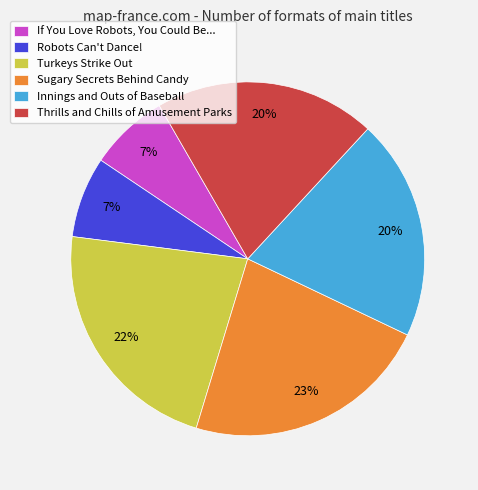

How many segments does this pie chart have?

6